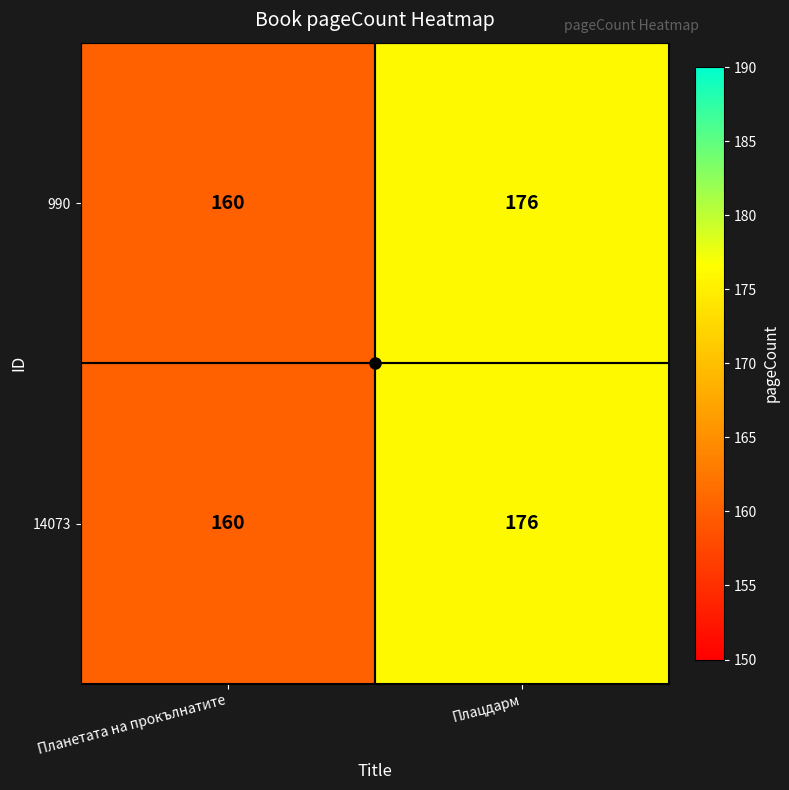

At which category is the sum across all series the highest?

Плацдарм